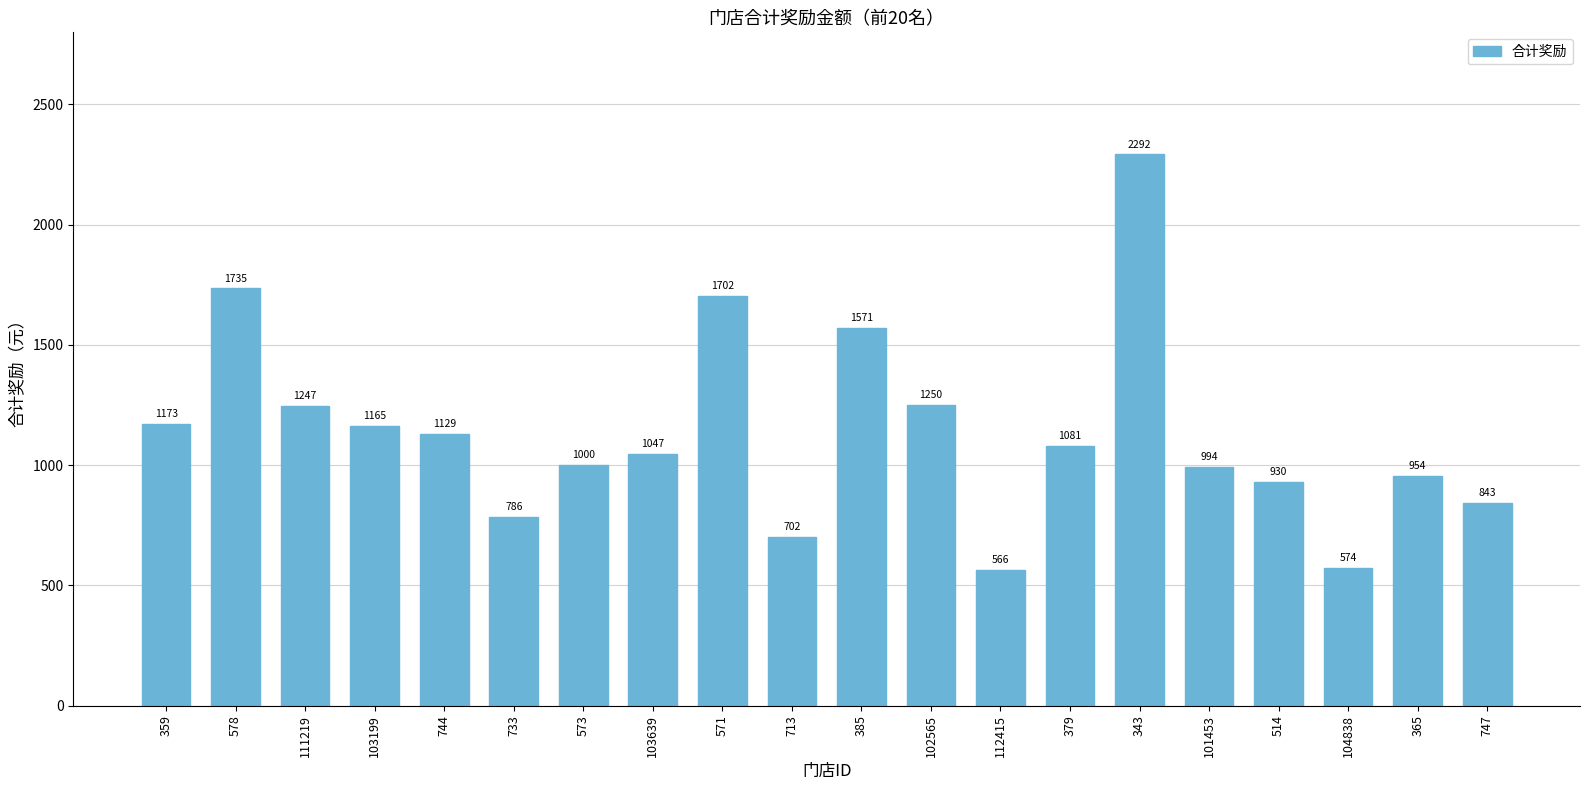

What is the value of the 4th bar from the left?

1165.0